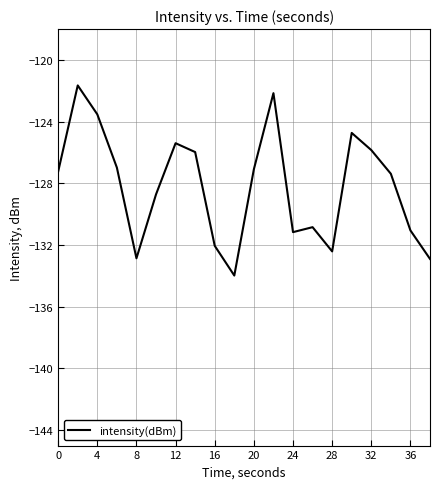

What is the difference between the maximum and minimum values?

12.3